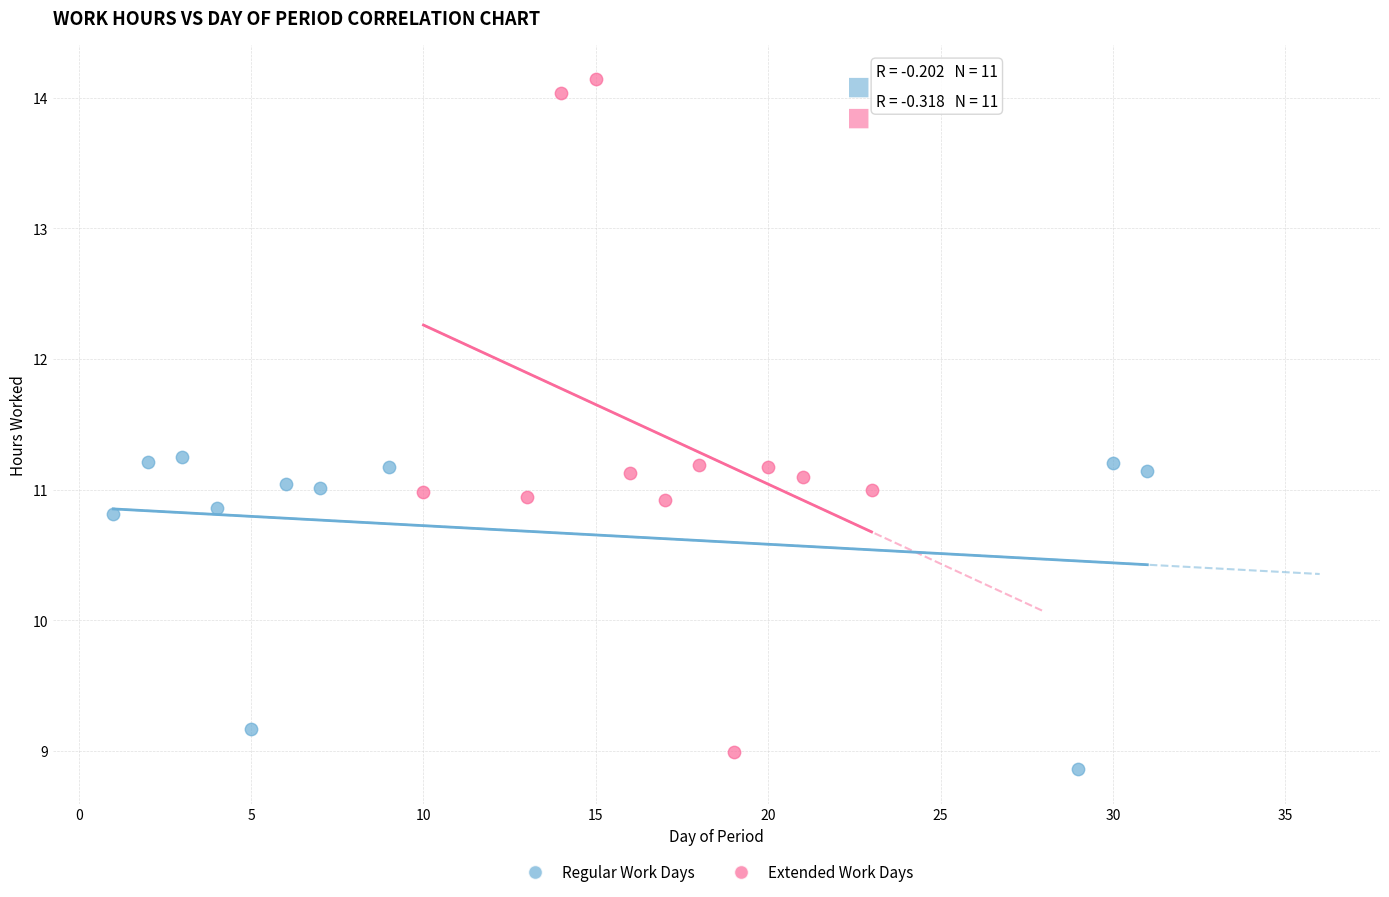

Which series reaches the maximum Y coordinate?

Extended Work Days